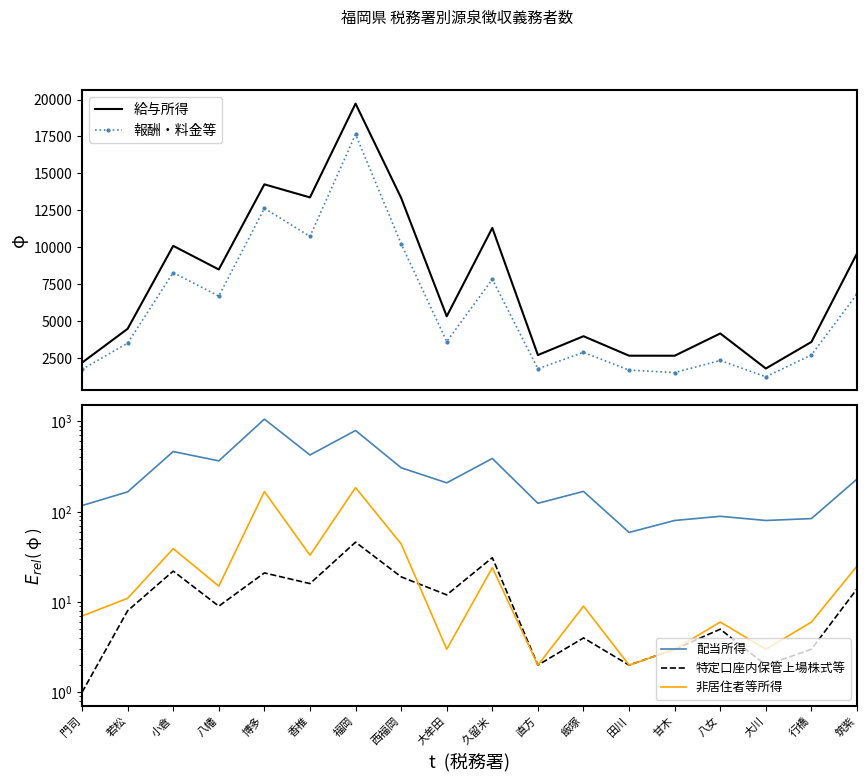

The value of 報酬・料金等 at 八幡 is 6689. True or false?

True